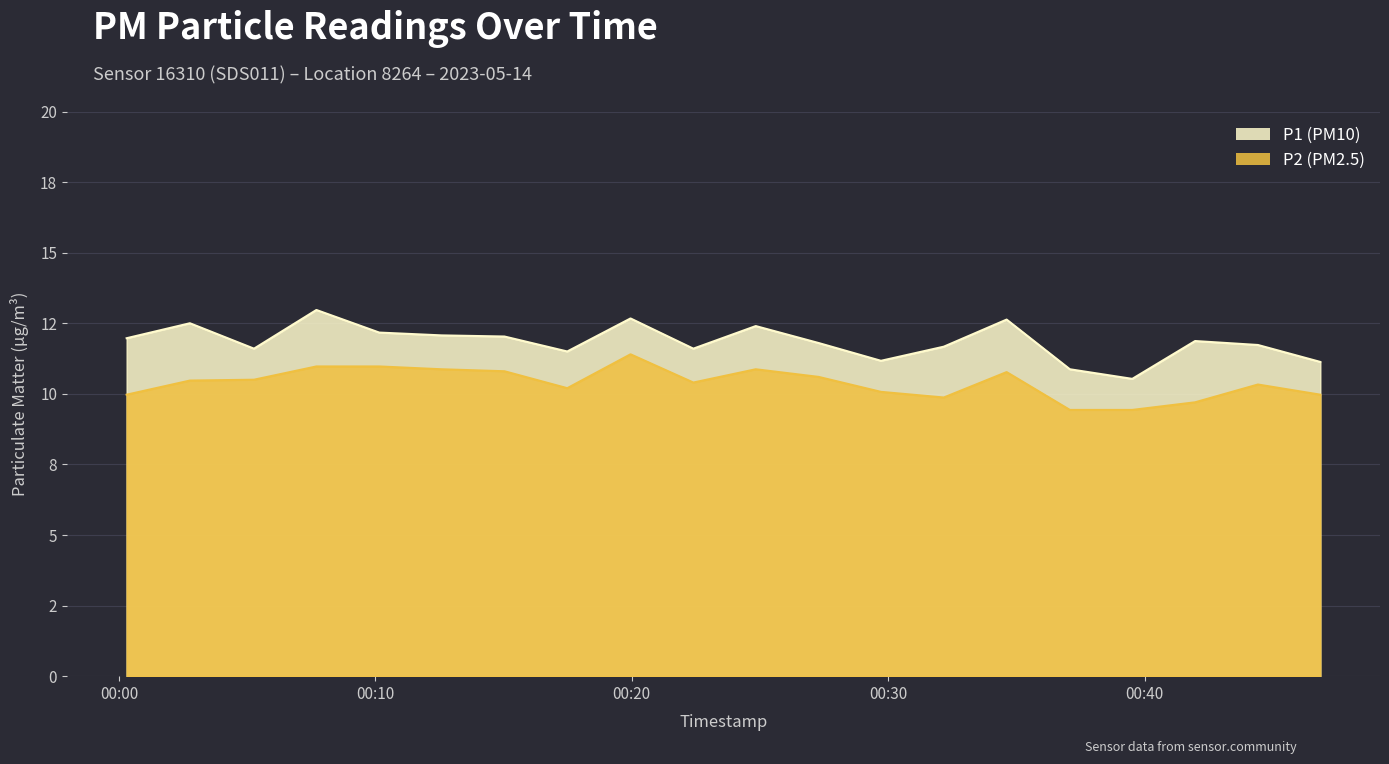

What is the sum of all P2 values?

207.6